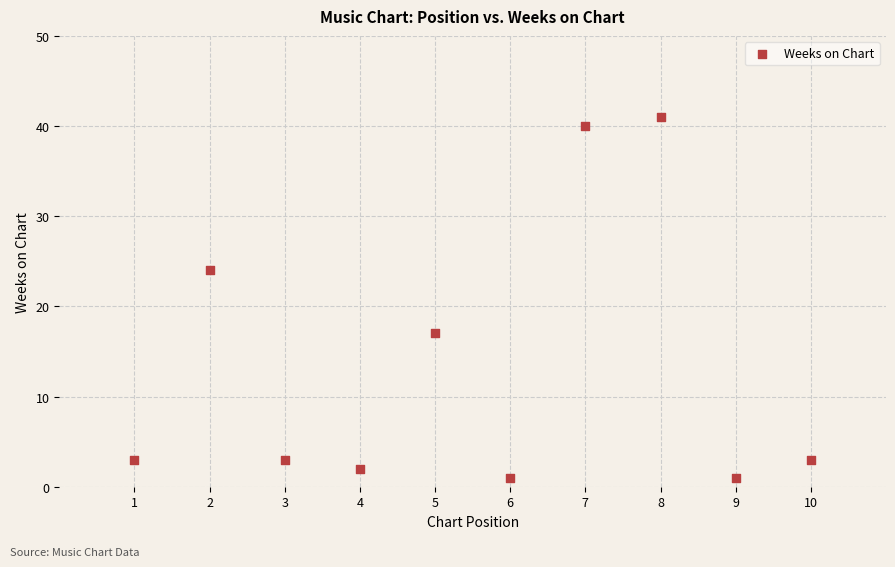

What is the average X value?

6